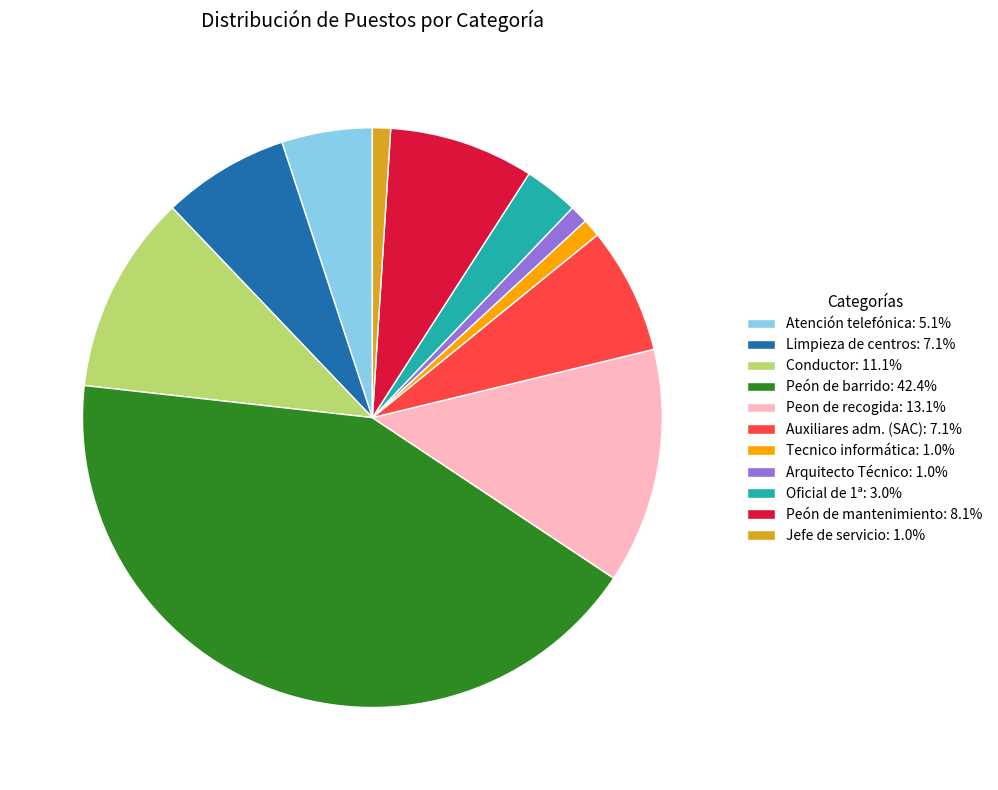

Is Atención telefónica the majority of the pie?

No